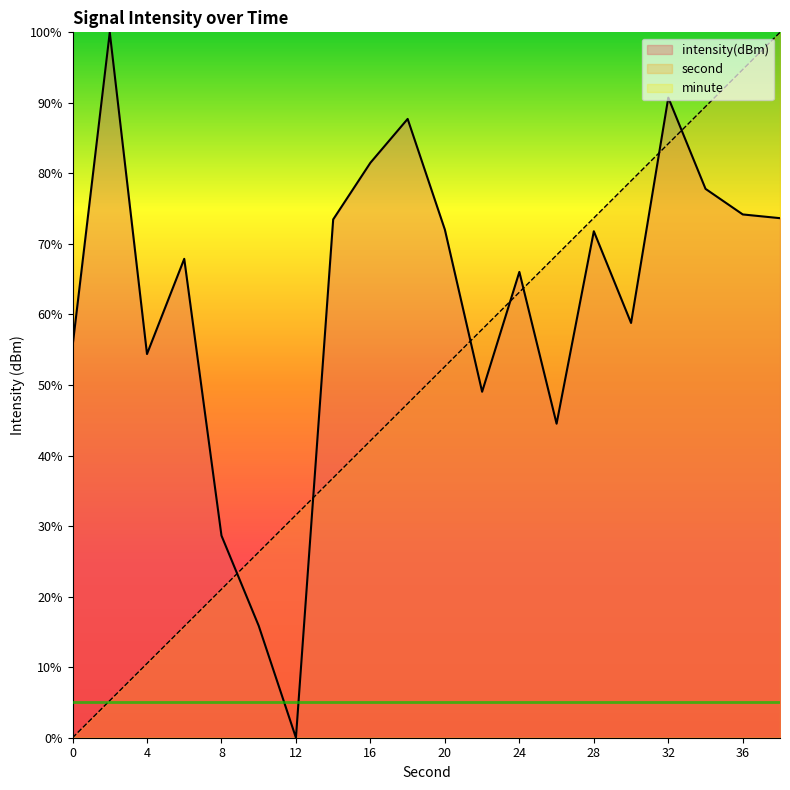

True or false: intensity(dBm) and second intersect in this chart.

True